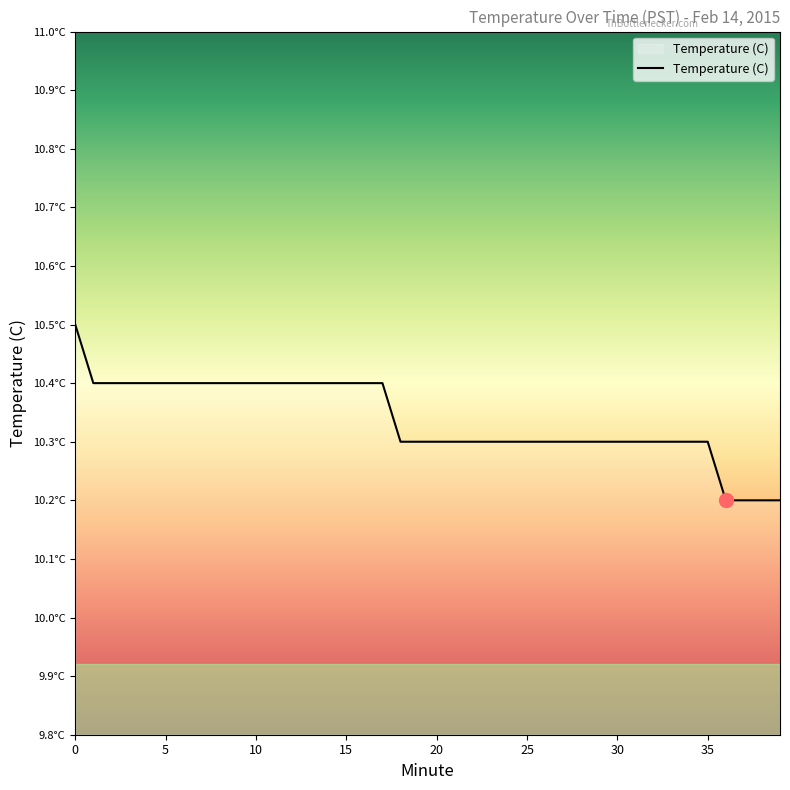

Does the chart have visible grid lines?

No